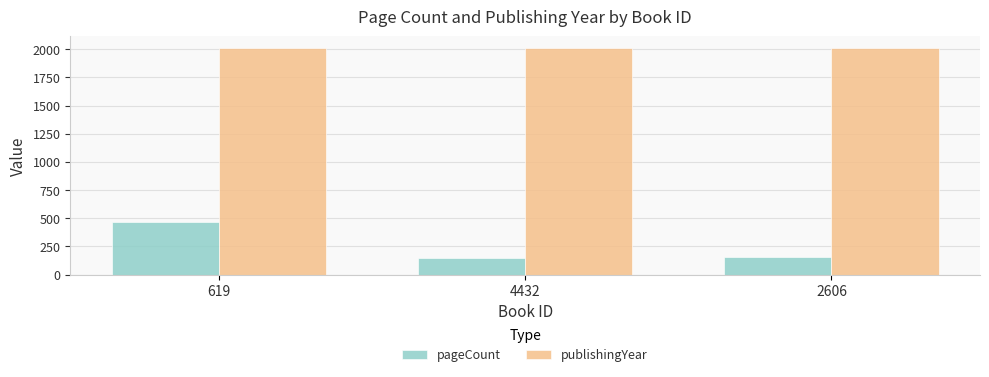

What is the difference between the maximum and minimum values in the pageCount series?

320